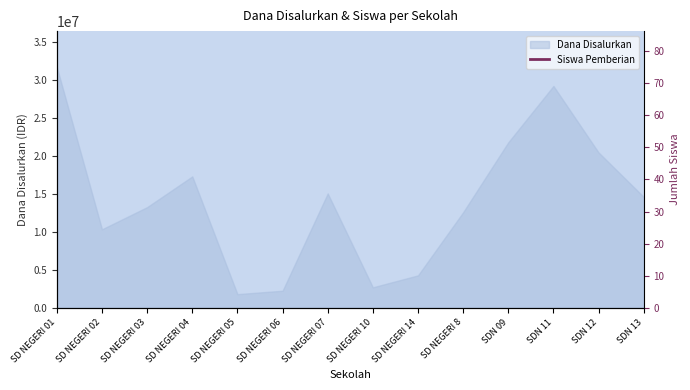

What is the sum of the values at SD NEGERI 07 and SDN 09?

38493000